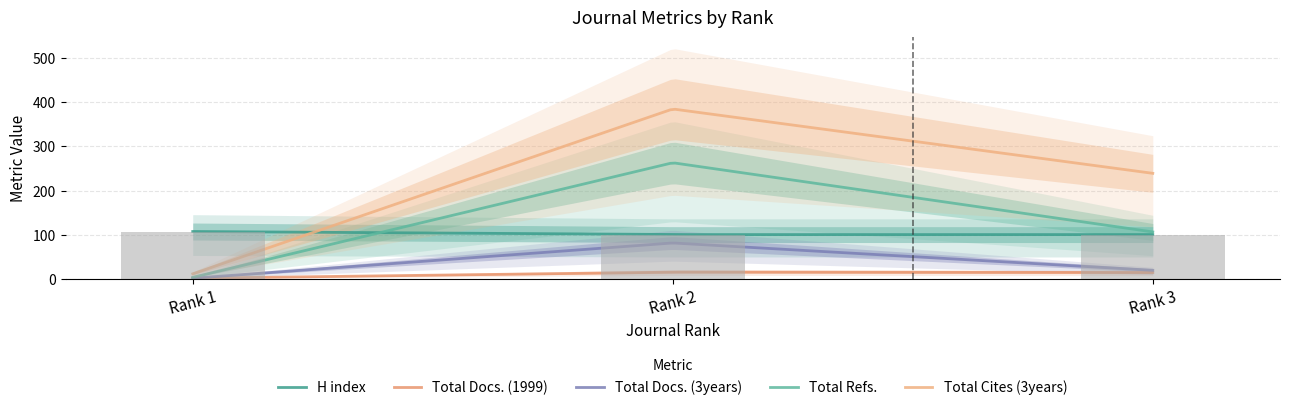

Reading left to right, list all the values displayed in this chart.

H index: 107	100	100
Total Docs. (1999): 1	15	14
Total Docs. (3years): 1	81	19
Total Refs.: 3	263	106
Total Cites (3years): 11	385	239